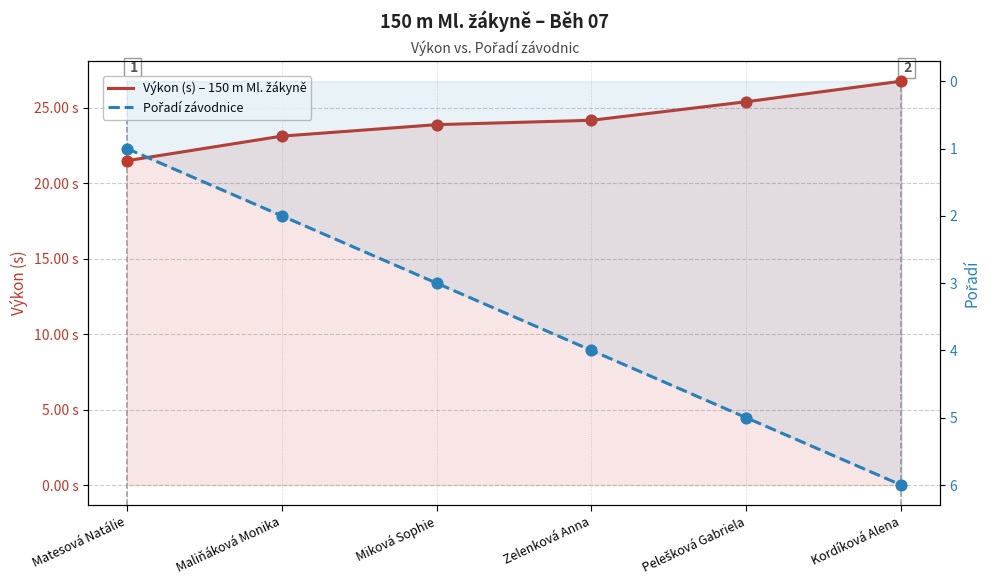

Which series has the largest Y range (max minus min)?

Výkon (s) – 150 m Ml. žákyně